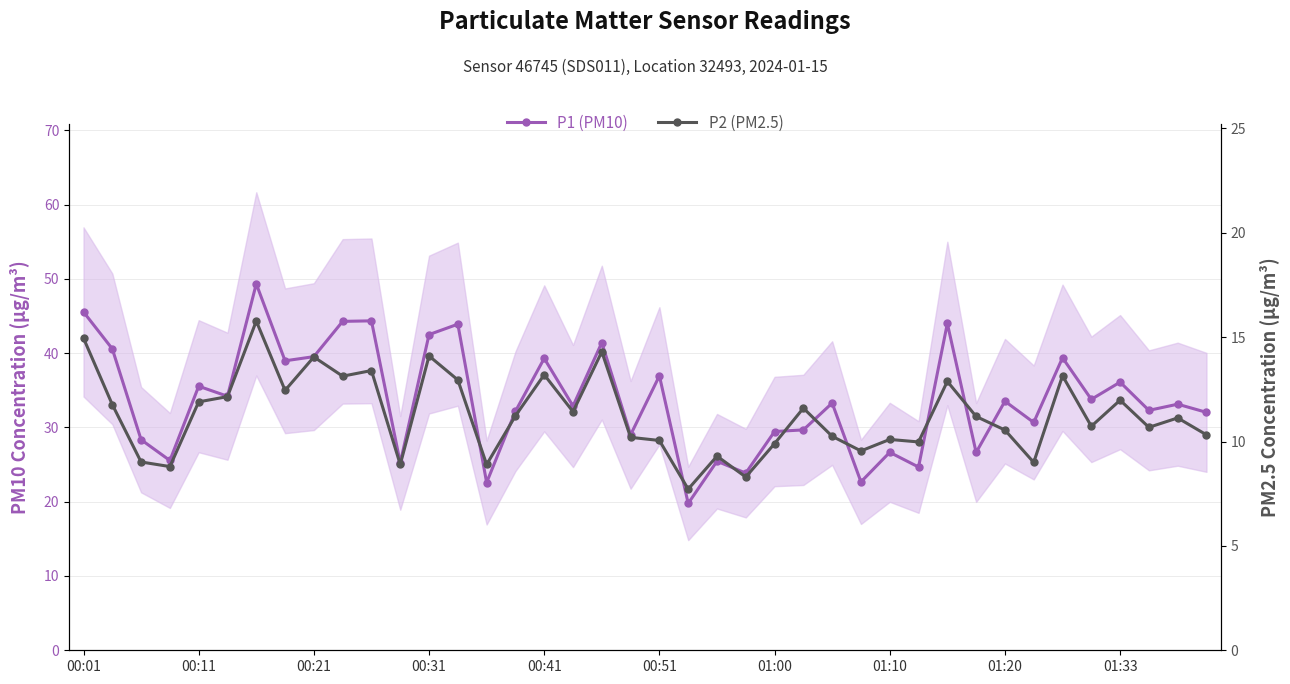

What are all the series names shown in the legend?

P1 (PM10), P2 (PM2.5)